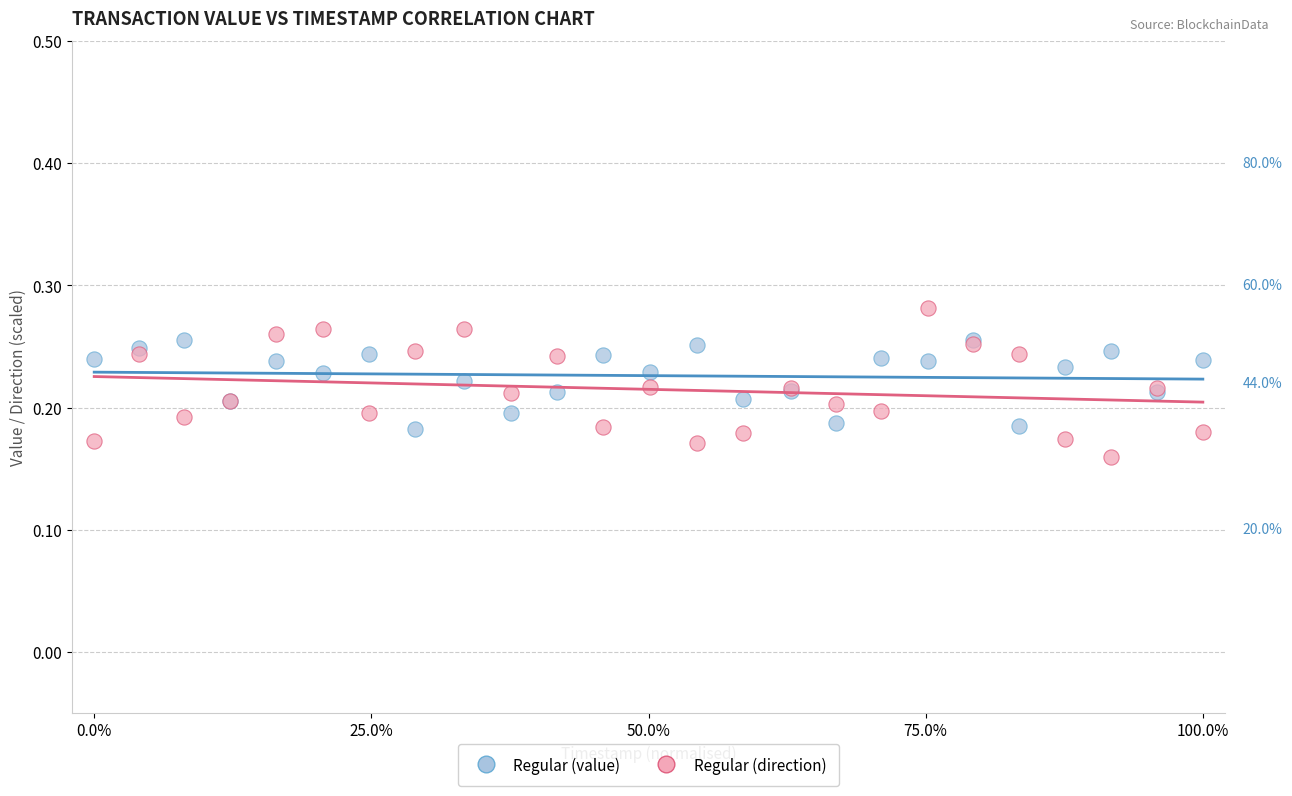

Which series reaches the minimum Y coordinate?

Regular (direction)